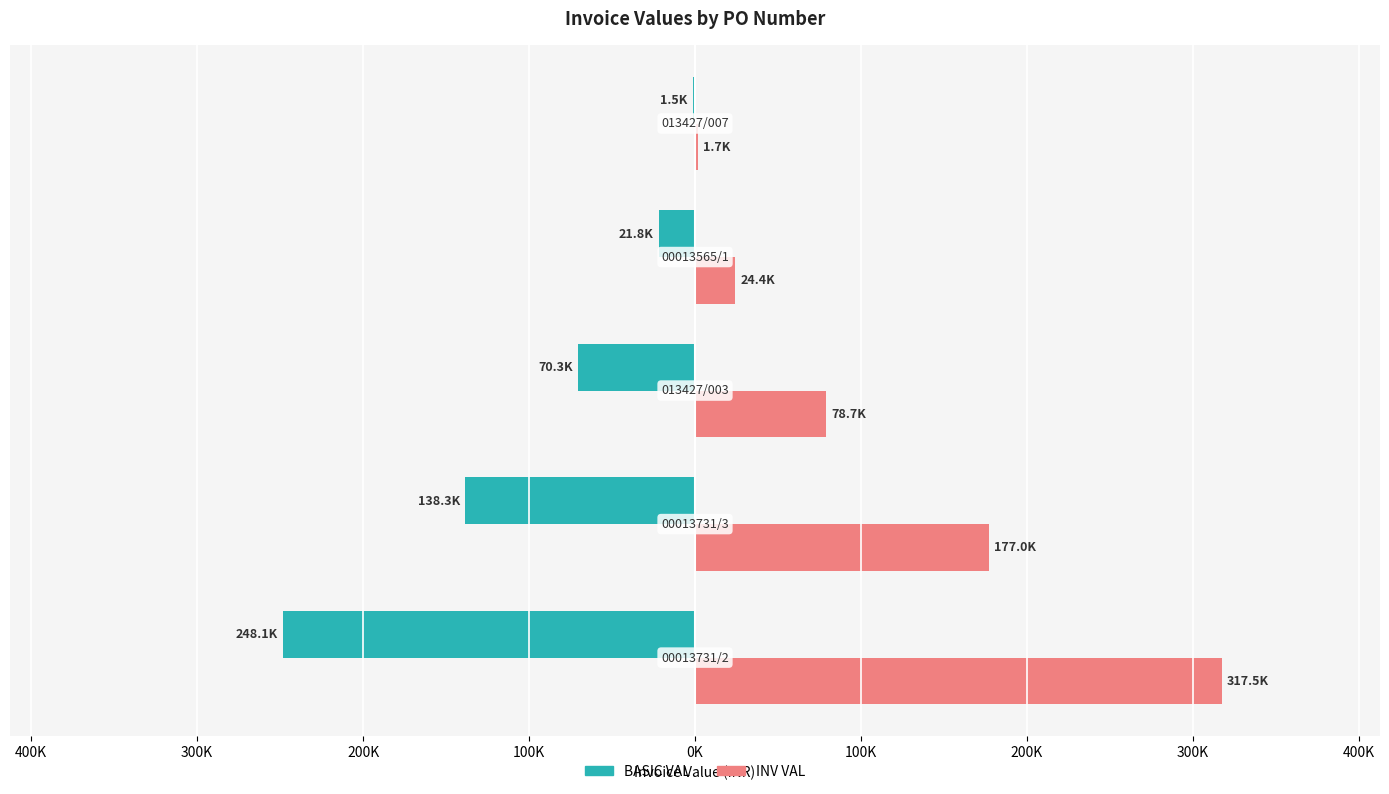

What are all the series names shown in the legend?

BASIC VAL, INV VAL